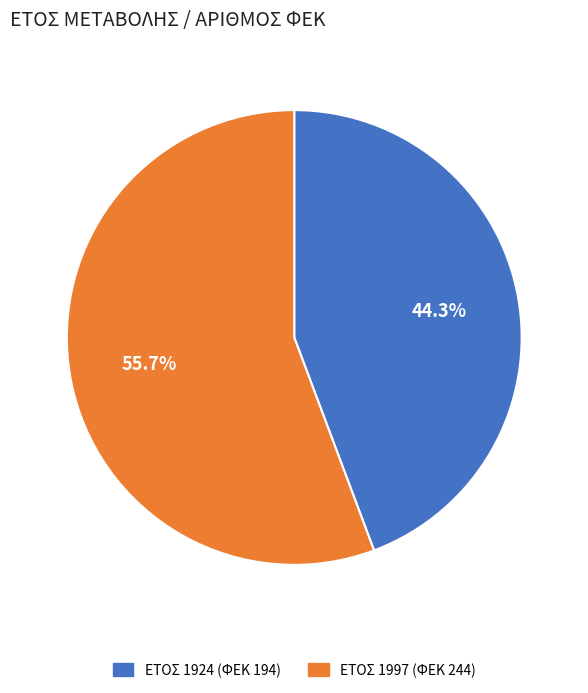

Is there any slice that represents more than half of the pie?

Yes